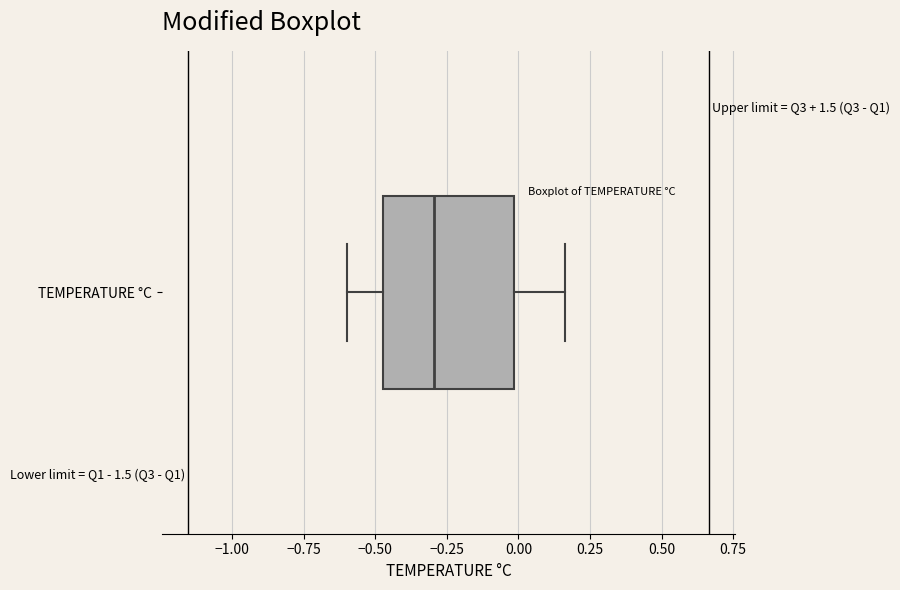

Read this box plot against the x-axis: the position of the median line, the range covered by the box, and the ends of both whiskers. The values are not printed on the chart, so give them approximately, as read against the axis.

median -0.30, box -0.45 to 0.00, whiskers -0.60 to 0.15